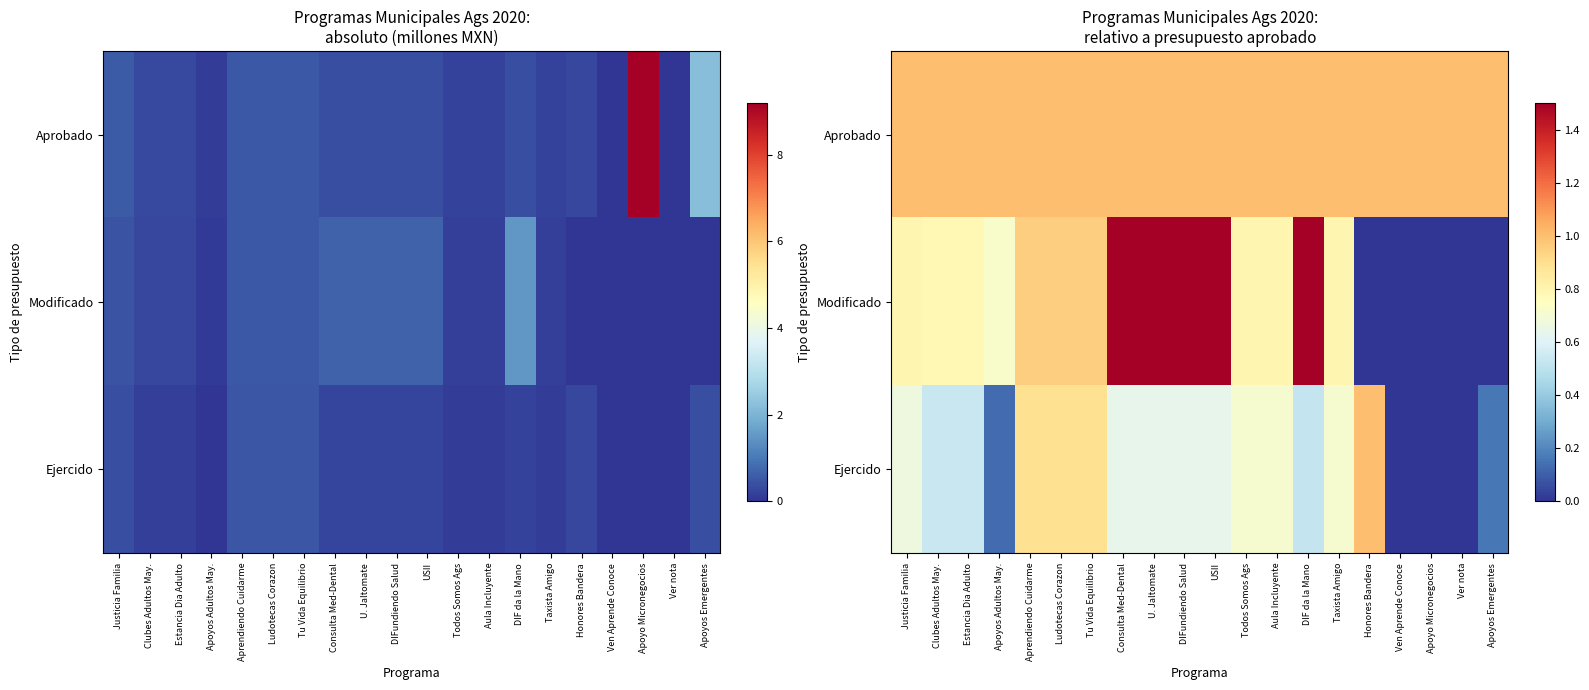

Is it true that Ejercido equals 0.2 at Apoyos Emergentes?

True